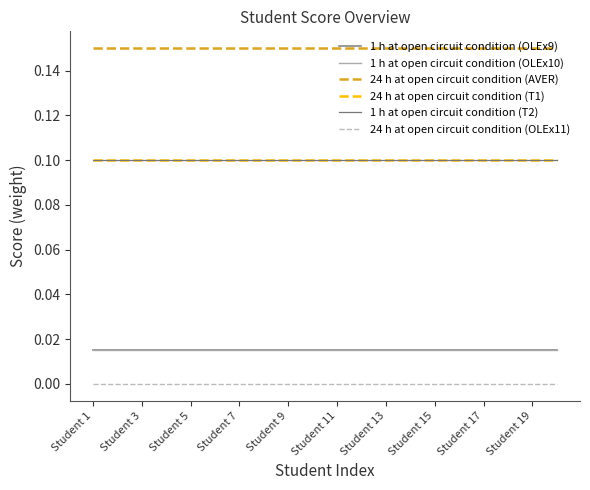

True or false: 1 h at open circuit condition (OLEx9) and 24 h at open circuit condition (AVER) cross at least once.

False